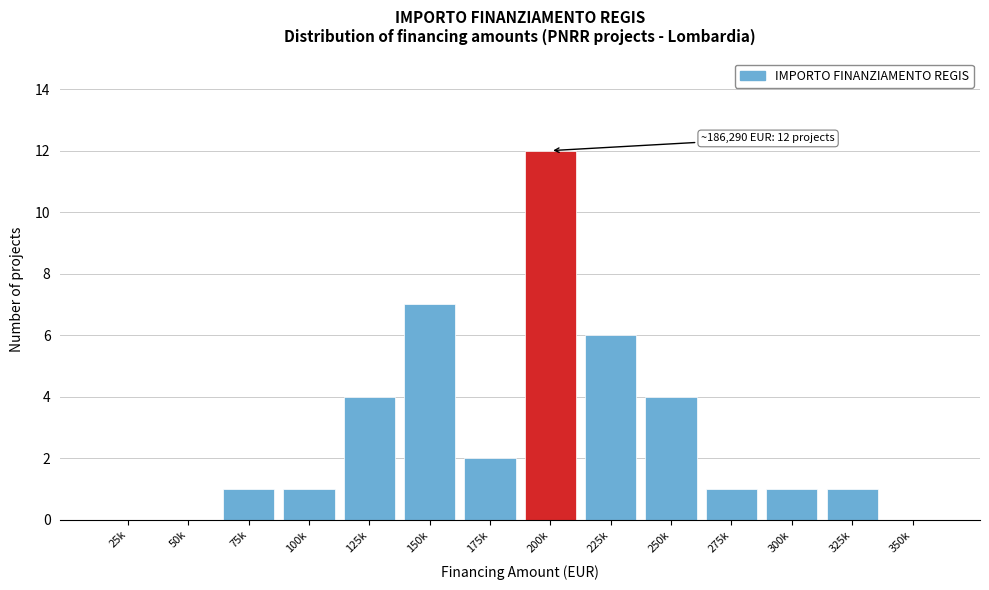

Reading right to left, what are all the values shown in this chart?

350k=0	325k=1	300k=1	275k=1	250k=4	225k=6	200k=12	175k=2	150k=7	125k=4	100k=1	75k=1	50k=0	25k=0